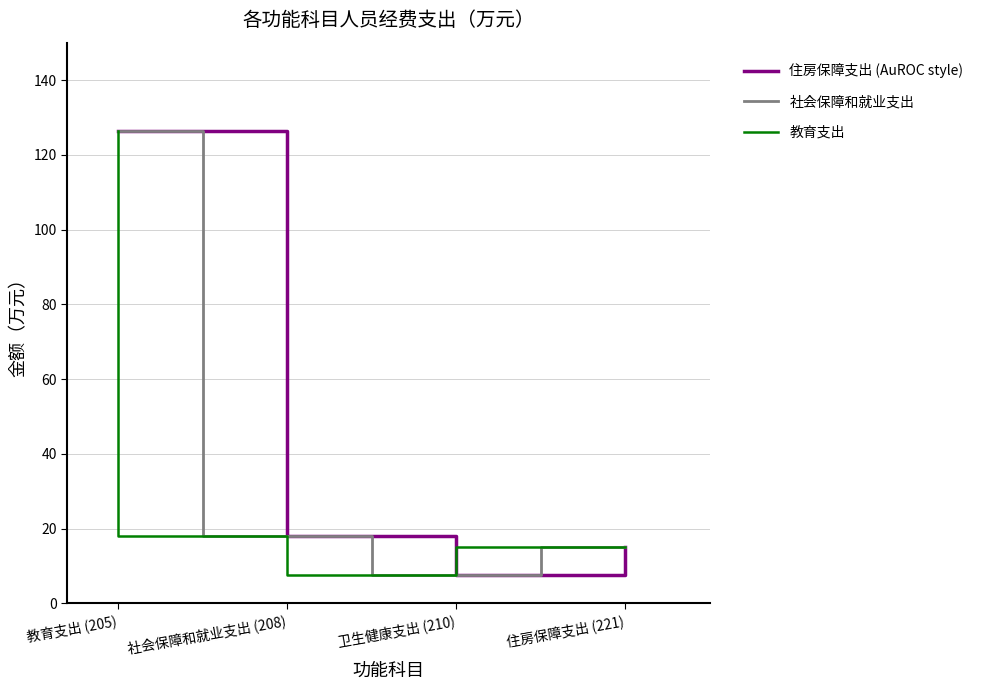

Does the chart have visible grid lines?

Yes